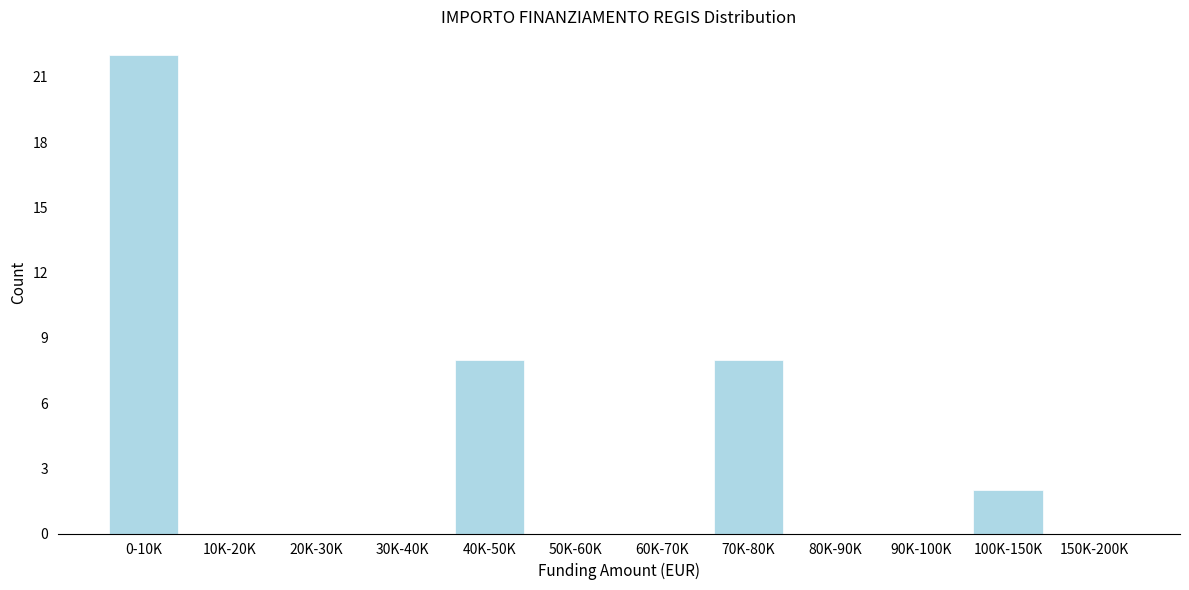

Reading left to right, transcribe all the data shown in this chart.

0-10K=22	10K-20K=0	20K-30K=0	30K-40K=0	40K-50K=8	50K-60K=0	60K-70K=0	70K-80K=8	80K-90K=0	90K-100K=0	100K-150K=2	150K-200K=0